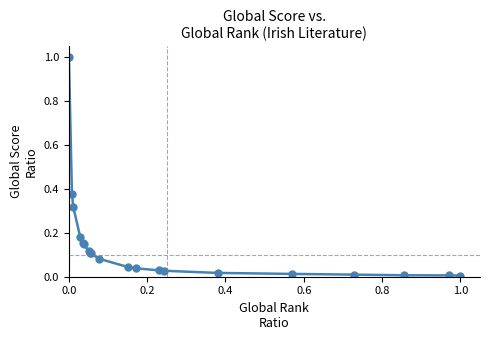

What is the maximum value shown in the chart?

1.0